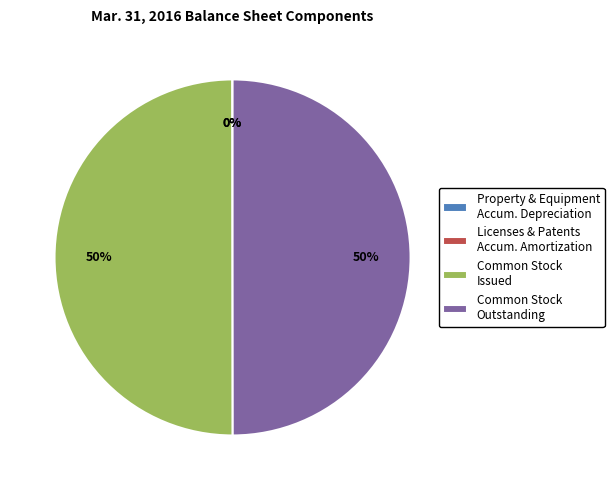

To the nearest percent, what is the average slice percentage?

25%